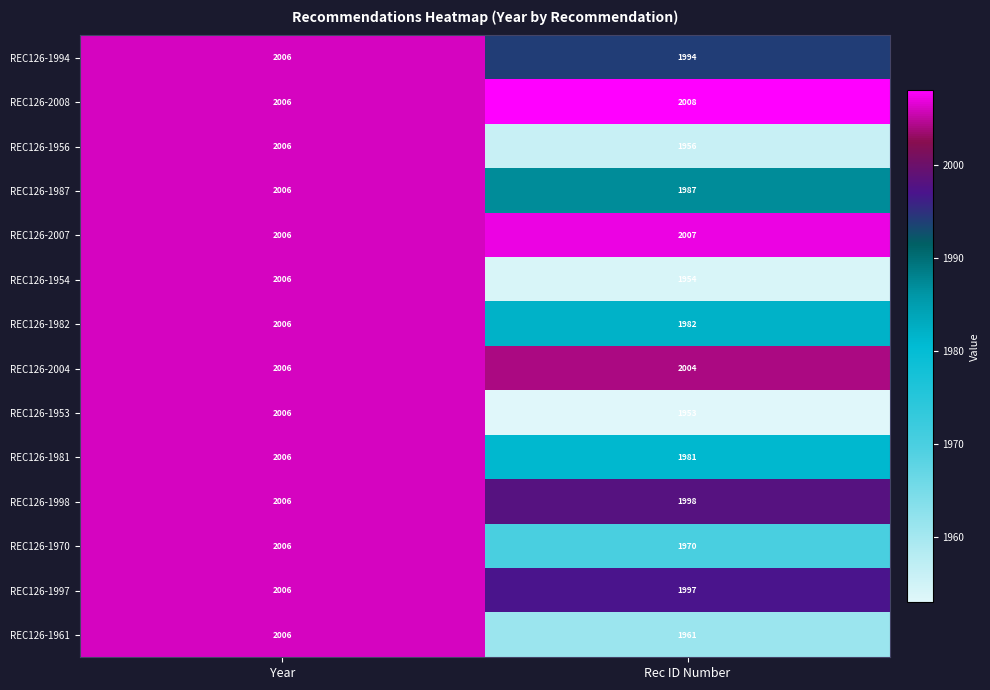

Reading right to left, list all the values displayed in this chart.

REC126-1994: Rec ID Number=1994	Year=2006
REC126-2008: Rec ID Number=2008	Year=2006
REC126-1956: Rec ID Number=1956	Year=2006
REC126-1987: Rec ID Number=1987	Year=2006
REC126-2007: Rec ID Number=2007	Year=2006
REC126-1954: Rec ID Number=1954	Year=2006
REC126-1982: Rec ID Number=1982	Year=2006
REC126-2004: Rec ID Number=2004	Year=2006
REC126-1953: Rec ID Number=1953	Year=2006
REC126-1981: Rec ID Number=1981	Year=2006
REC126-1998: Rec ID Number=1998	Year=2006
REC126-1970: Rec ID Number=1970	Year=2006
REC126-1997: Rec ID Number=1997	Year=2006
REC126-1961: Rec ID Number=1961	Year=2006